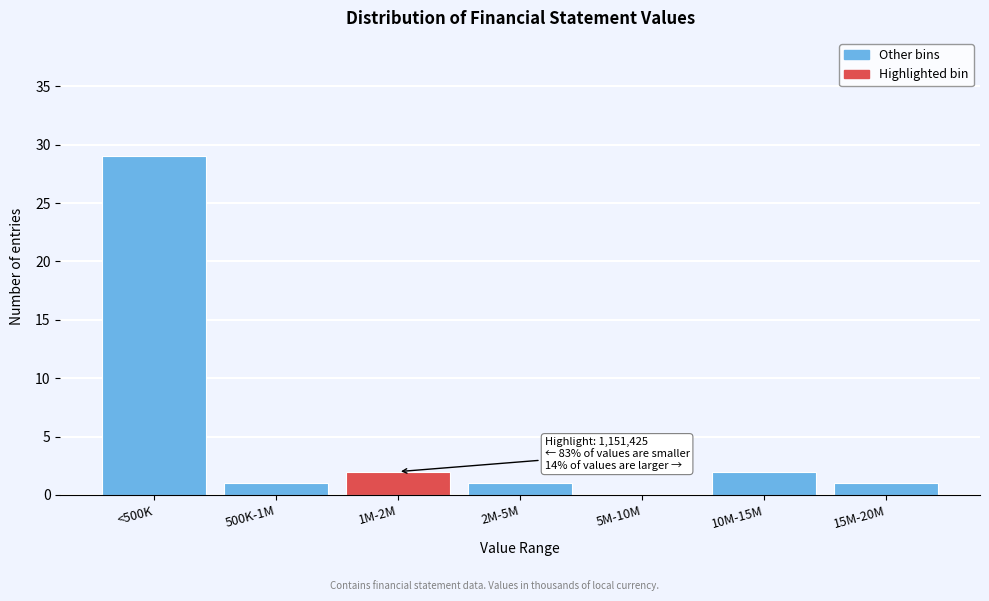

Reading right to left, list all the values displayed in this chart.

15M-20M=1	10M-15M=2	5M-10M=0	2M-5M=1	1M-2M=2	500K-1M=1	<500K=29